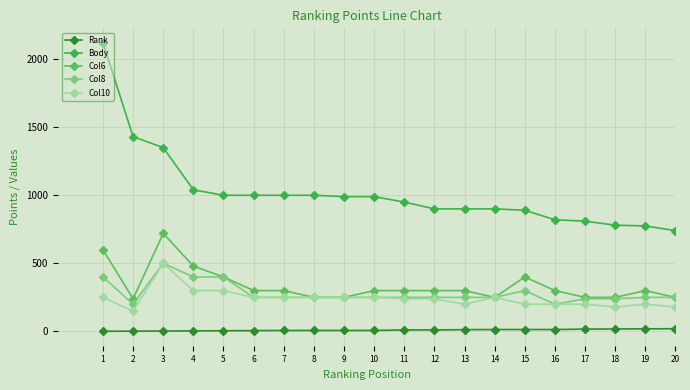

How many lines are shown in the chart?

5